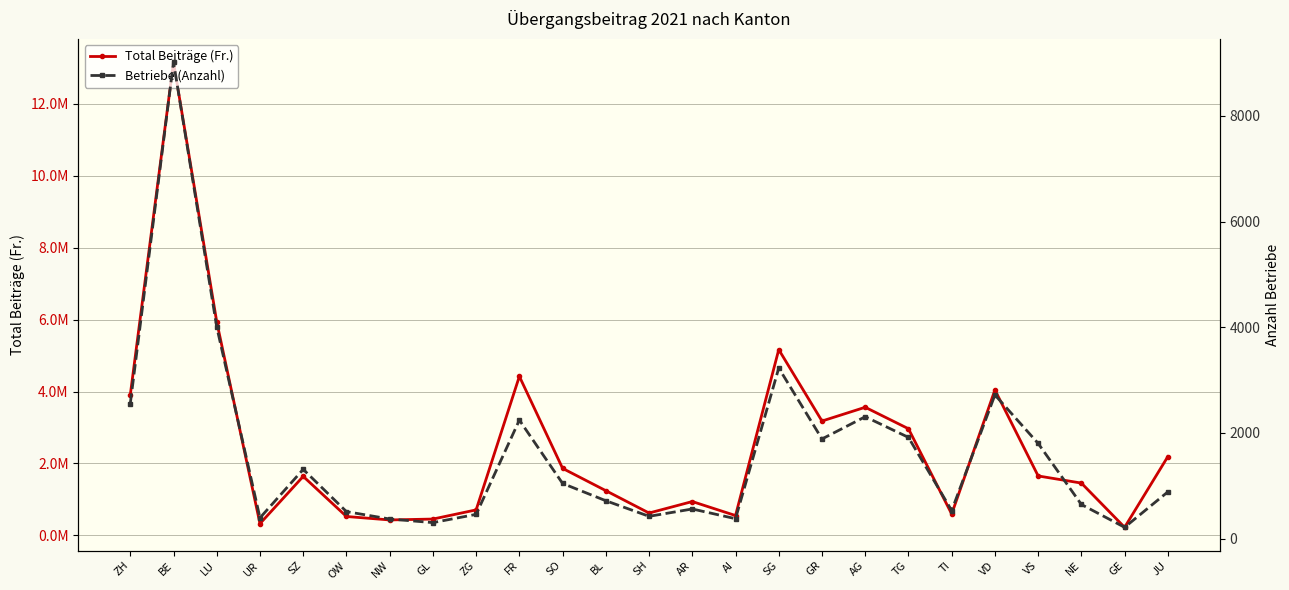

Between OW and NE, which series saw the biggest shift?

Total Beiträge (Fr.)